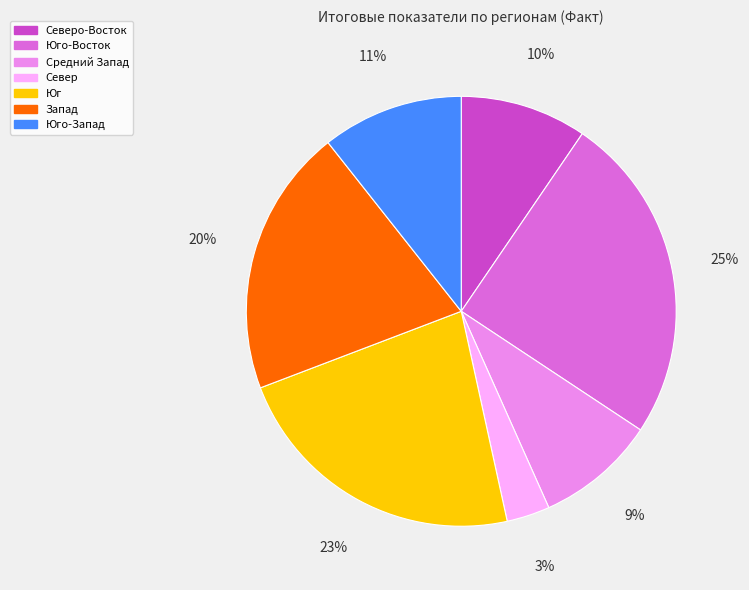

To the nearest percent, what is the average slice percentage?

14%